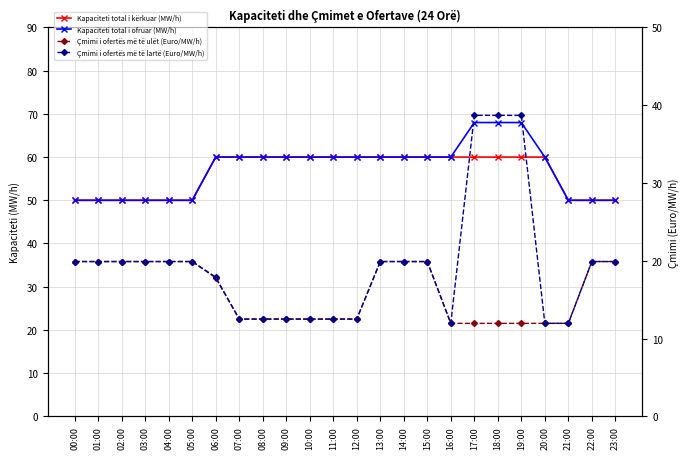

True or false: Çmimi i ofertës më të lartë (Euro/MW/h) has more than 2 interior local peaks.

False